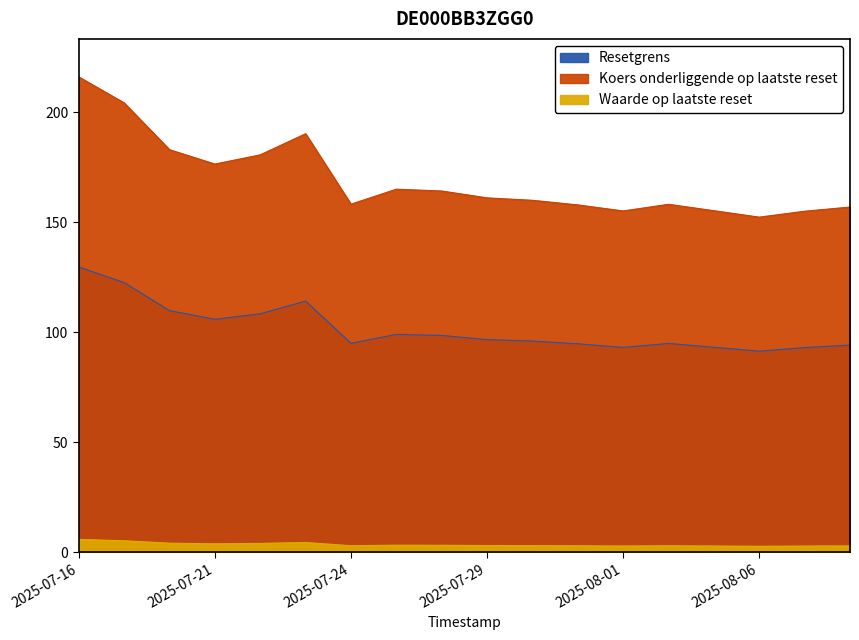

How many interior local valleys does the Resetgrens series have?

4